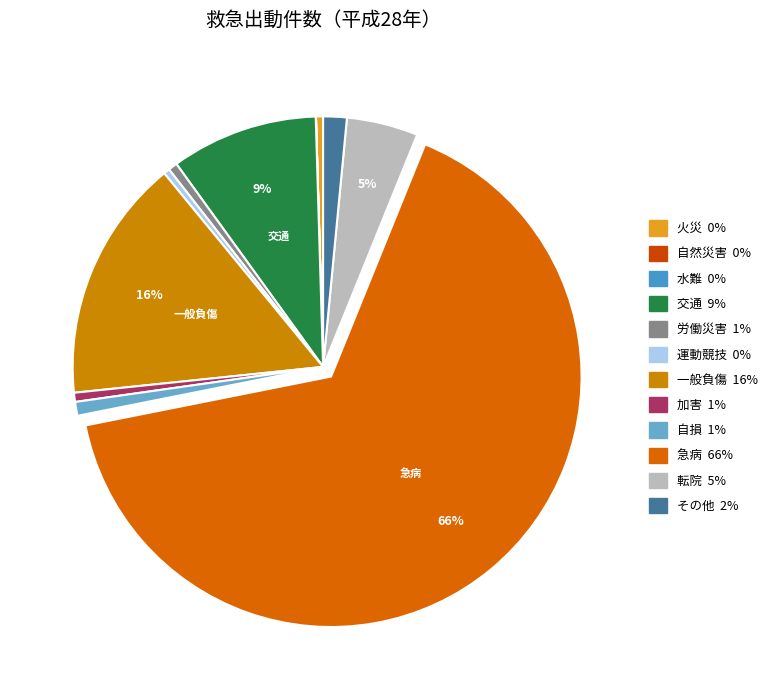

Is there a majority slice in this chart?

Yes